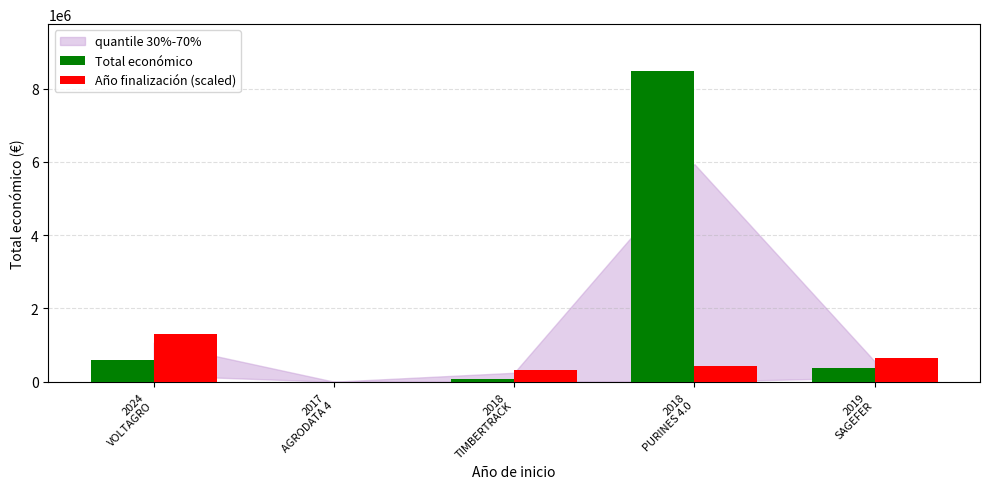

Where does the Año finalización (scaled) series first go above 424249?

2024
VOLTAGRO